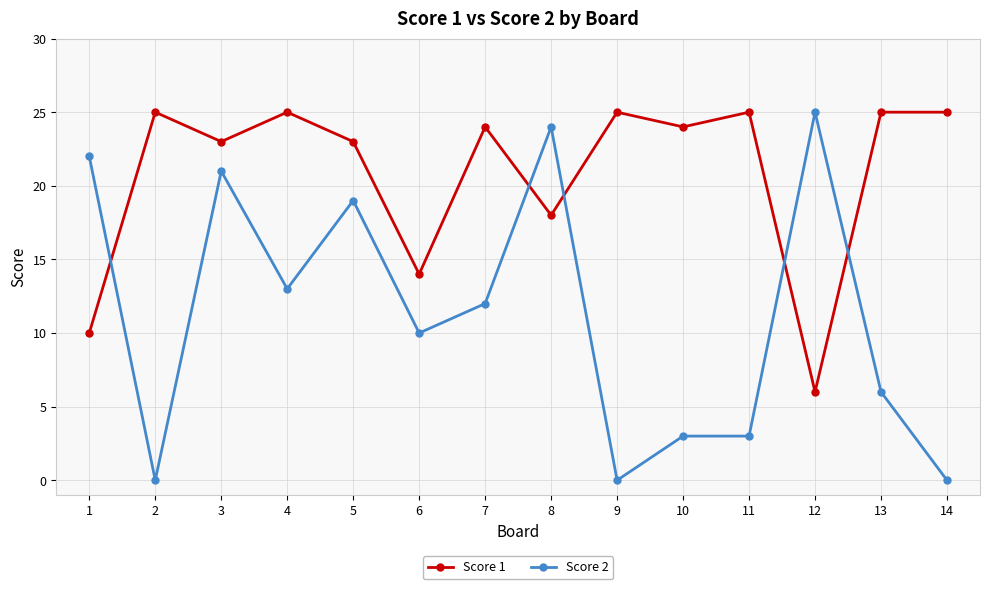

Between which two adjacent categories do Score 1 and Score 2 first intersect?

1 and 2